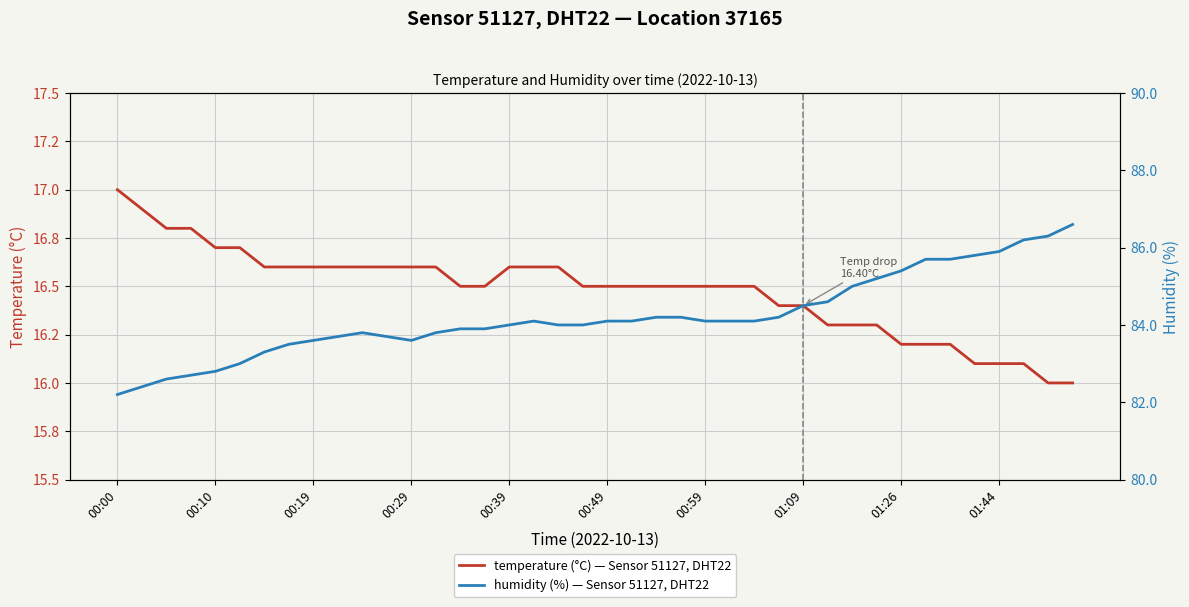

At how many categories does at least one series exceed 56?

40